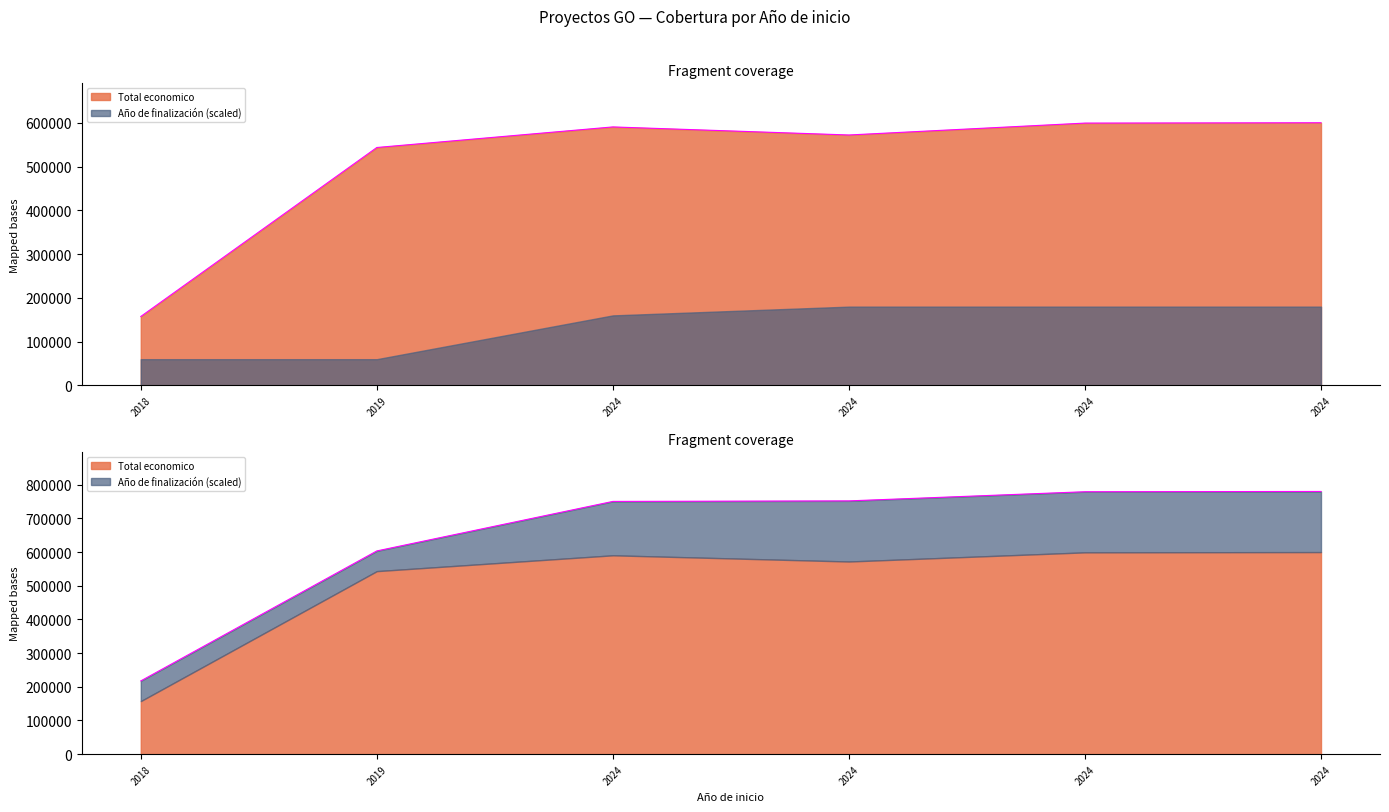

The chart shows a value of 599927 at 2024. True or false?

True